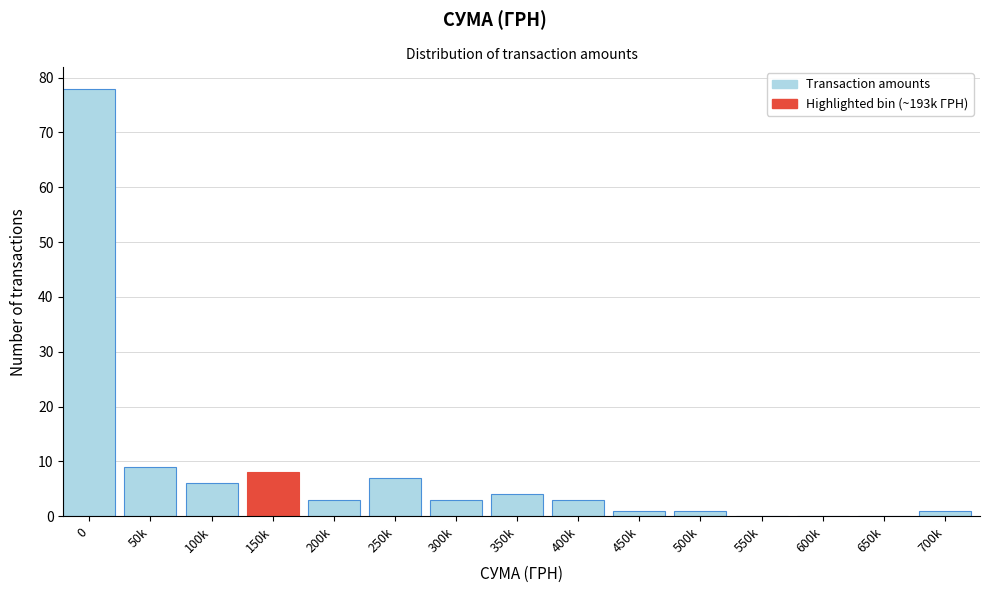

Reading right to left, what are all the values shown in this chart?

700k=1	650k=0	600k=0	550k=0	500k=1	450k=1	400k=3	350k=4	300k=3	250k=7	200k=3	150k=8	100k=6	50k=9	0=78